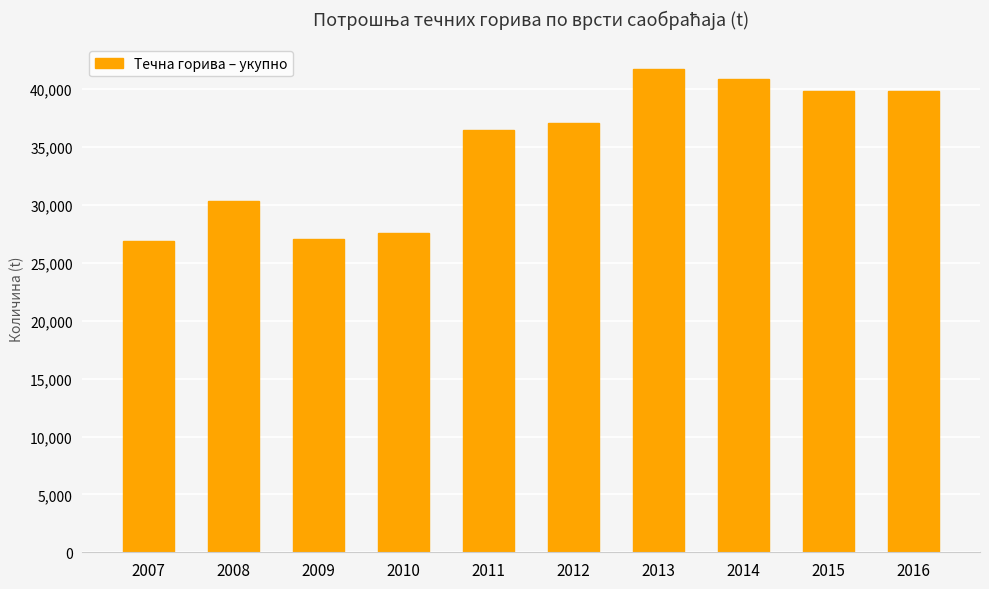

The Жељезнички саобраћај series shows 2279 at 2011. True or false?

False